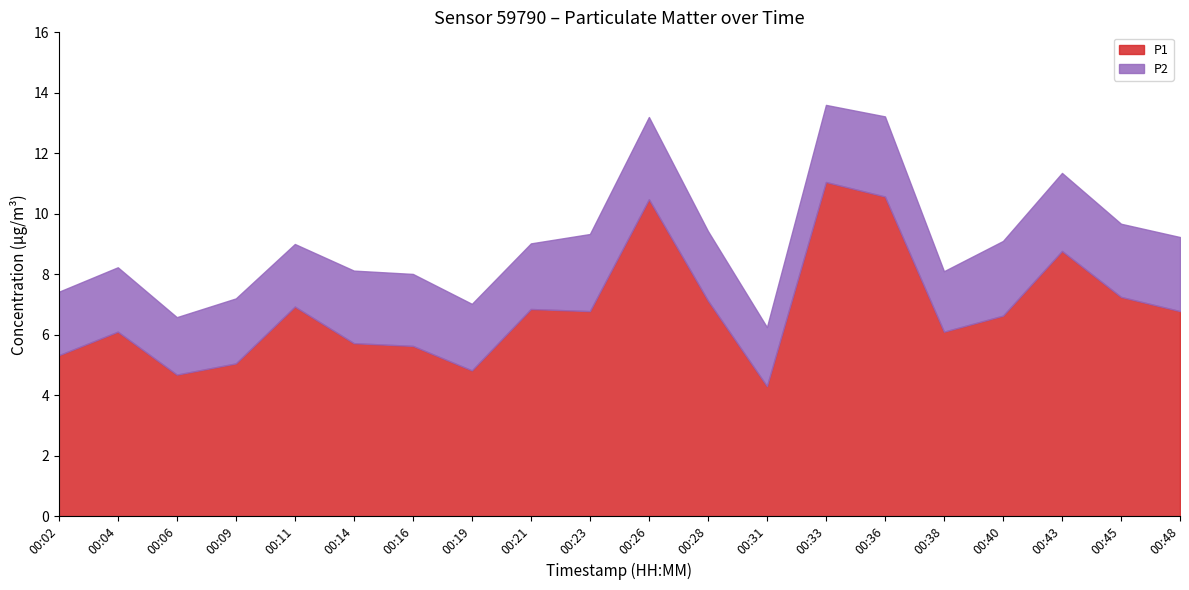

Reading left to right, extract all data points from this chart.

P1: 00:02=5.3	00:04=6.1	00:06=4.7	00:09=5.0	00:11=6.9	00:14=5.7	00:16=5.6	00:19=4.8	00:21=6.8	00:23=6.8	00:26=10.5	00:28=7.1	00:31=4.3	00:33=11.1	00:36=10.6	00:38=6.1	00:40=6.6	00:43=8.8	00:45=7.2	00:48=6.8
P2: 00:02=2.1	00:04=2.1	00:06=1.9	00:09=2.1	00:11=2.1	00:14=2.4	00:16=2.4	00:19=2.2	00:21=2.2	00:23=2.5	00:26=2.7	00:28=2.3	00:31=1.9	00:33=2.5	00:36=2.6	00:38=2.0	00:40=2.5	00:43=2.6	00:45=2.4	00:48=2.5